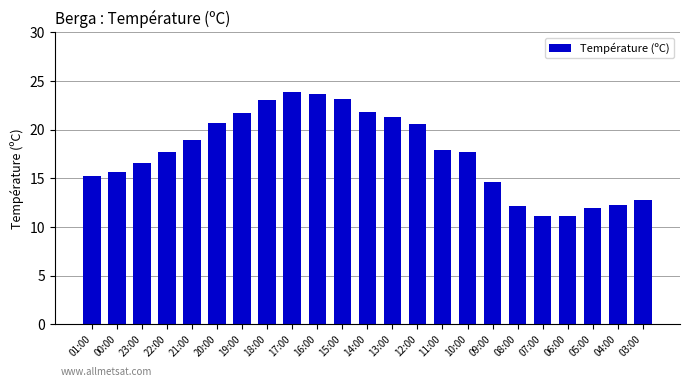

What position from the left is 14:00?

12